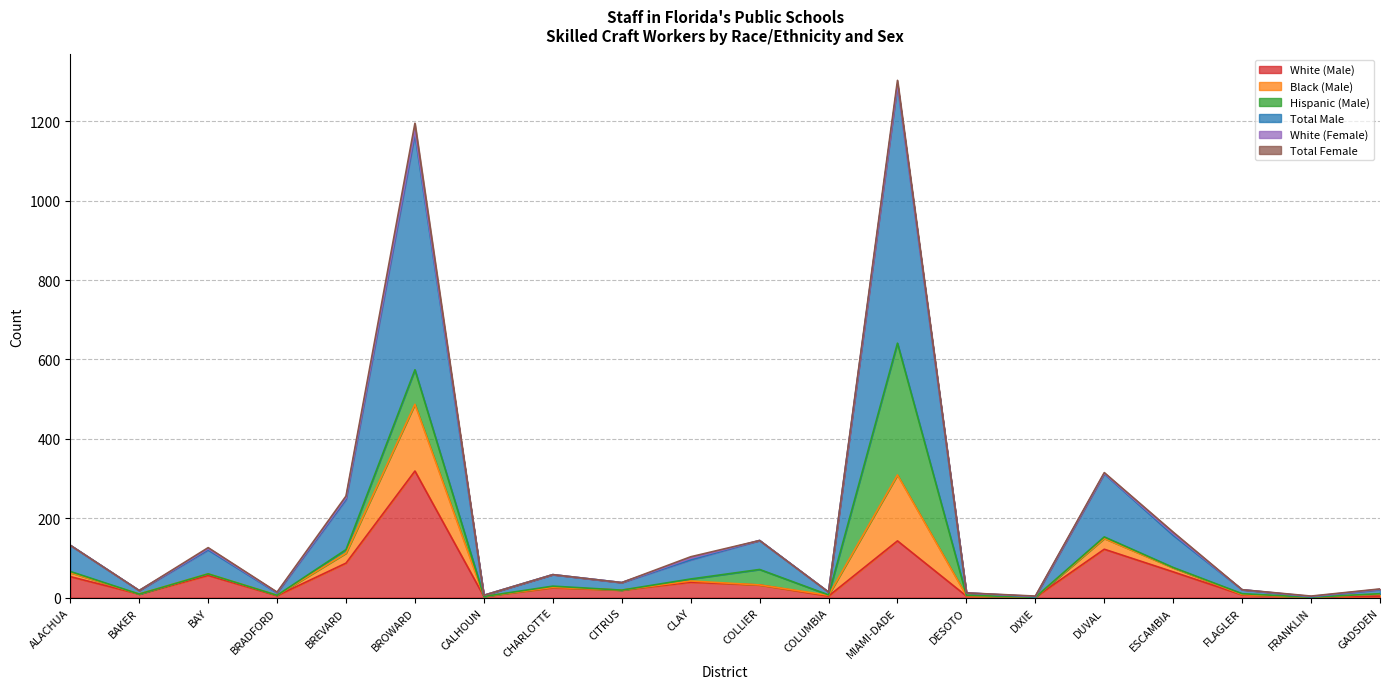

Which category has the highest value in the White (Male) series?

BROWARD